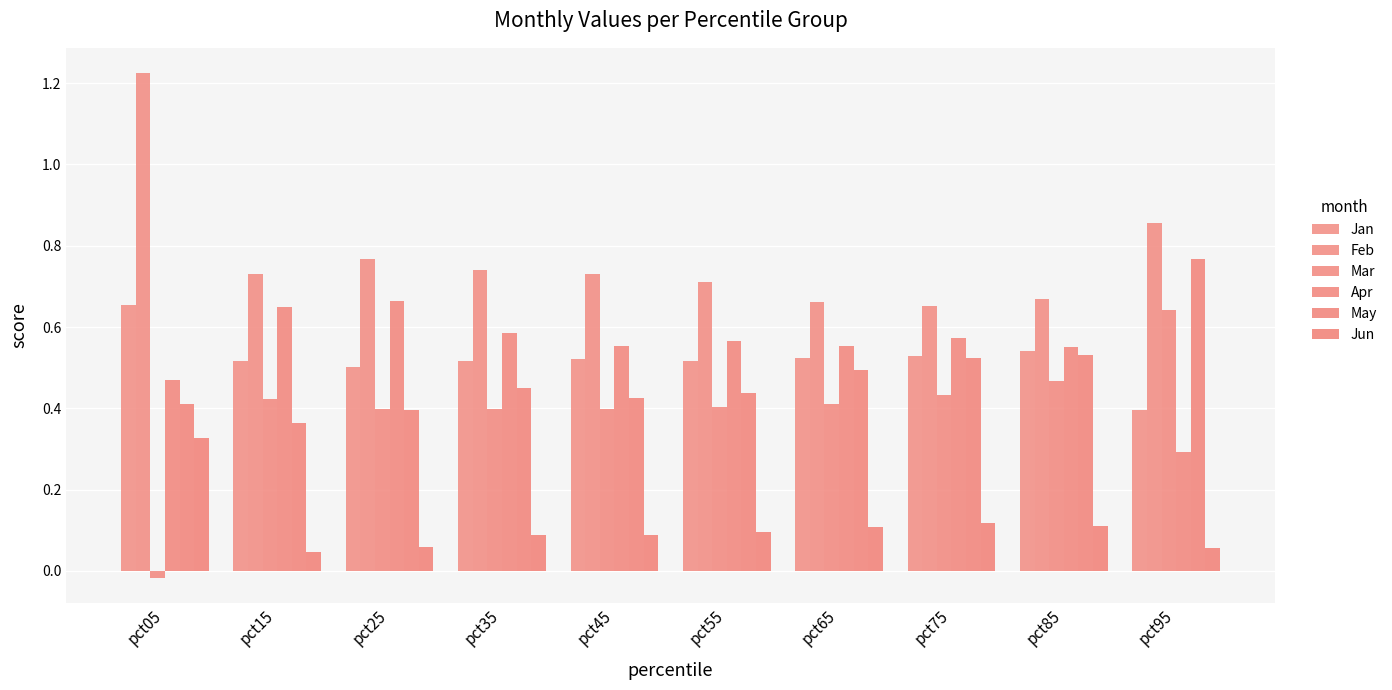

How many series are shown in this chart?

6